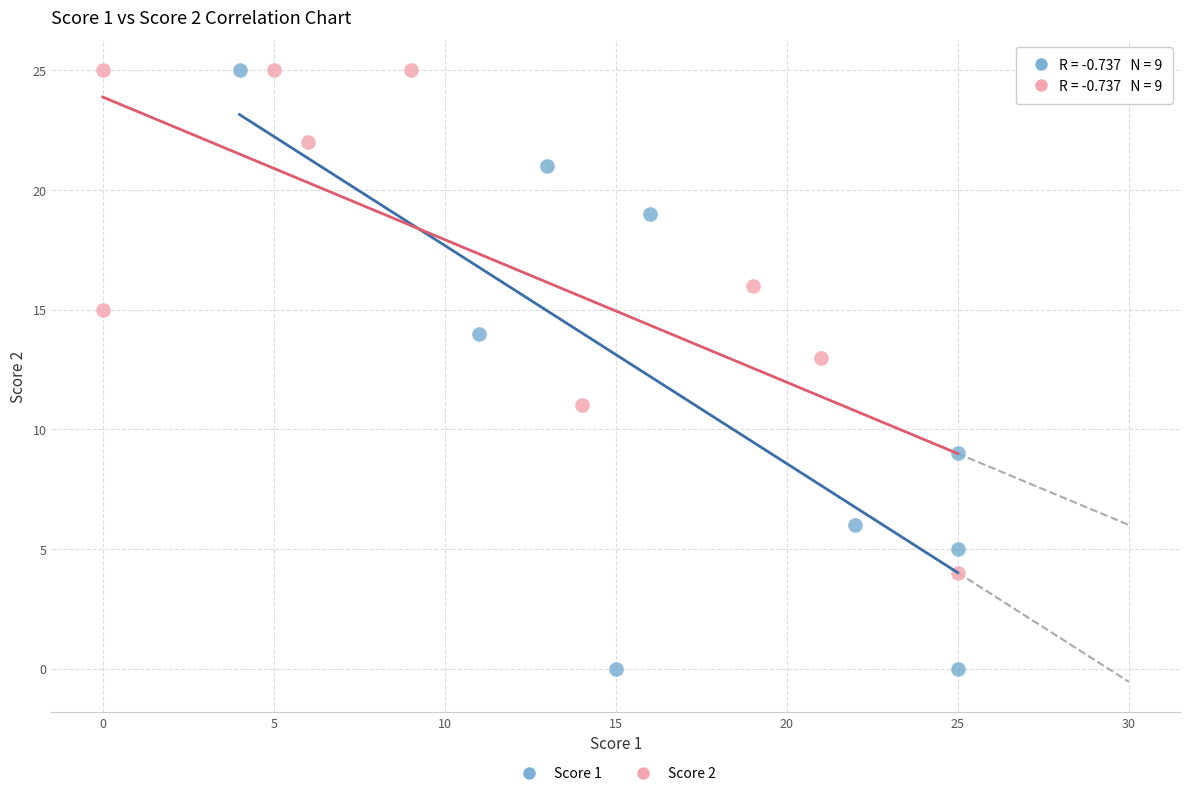

Which series has the largest Y range (max minus min)?

Score 1